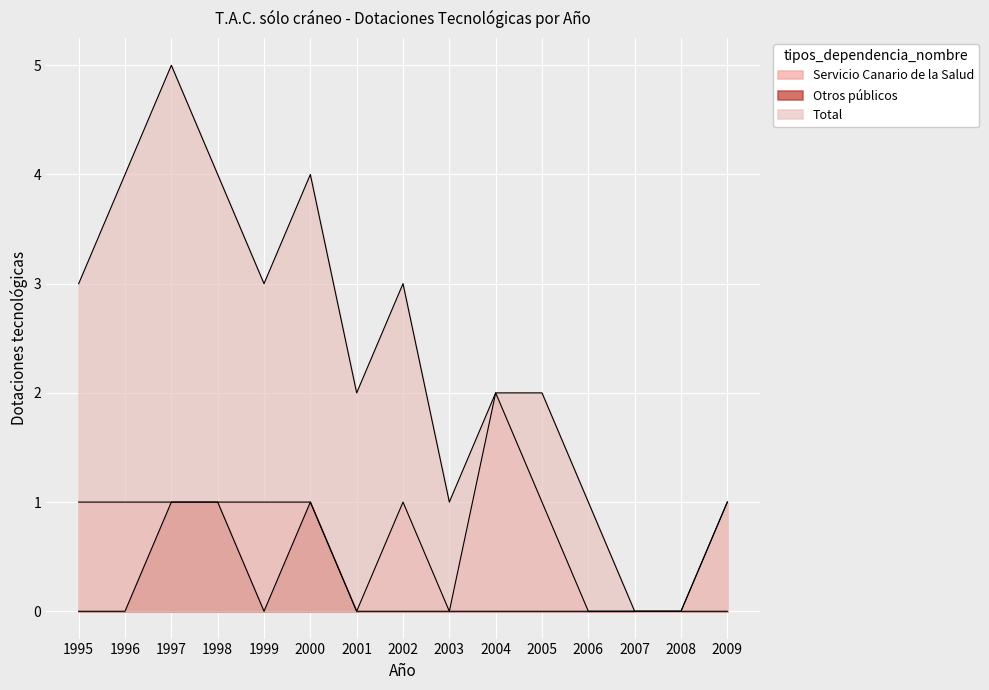

Where is the first local maximum for Servicio Canario de la Salud?

2002